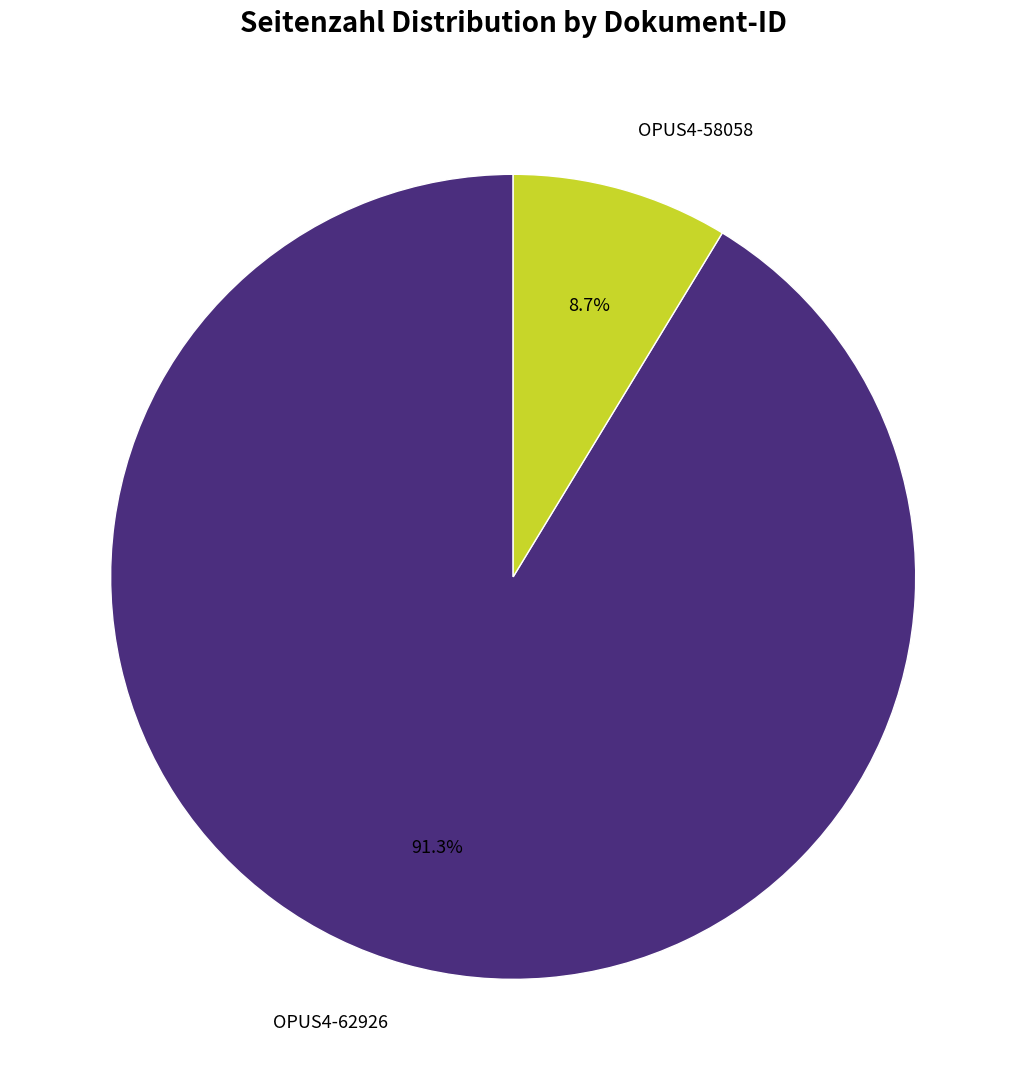

The OPUS4-58058 slice represents 9% of the pie. True or false?

True